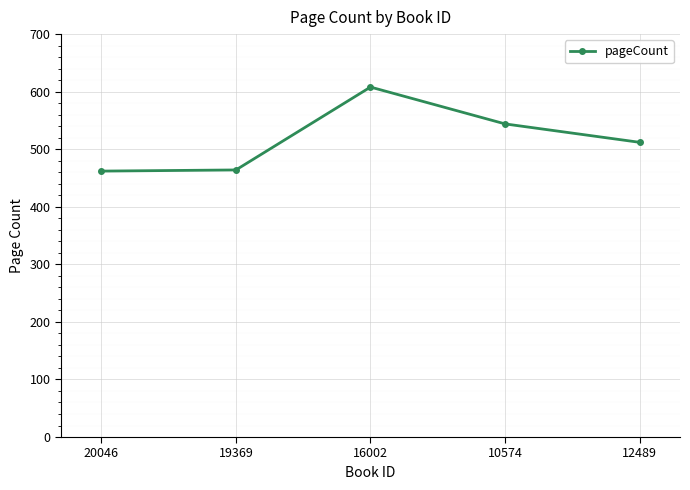

What is the minimum value shown in the chart?

462